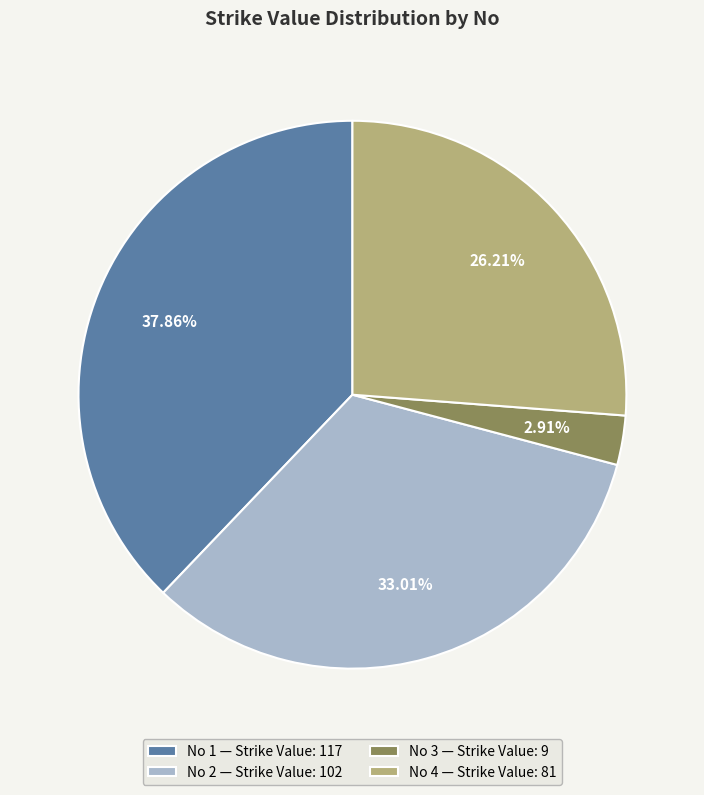

Is the sum of No 4 — Strike Value: 81 and No 3 — Strike Value: 9 greater than half?

No